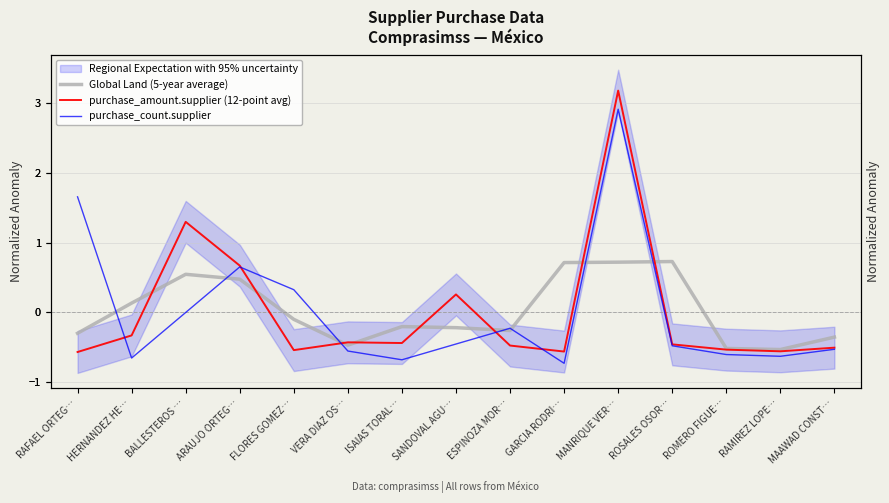

List the series in order of their peak value, lowest first.

Global Land (5-year average), purchase_count.supplier, purchase_amount.supplier (12-point avg)